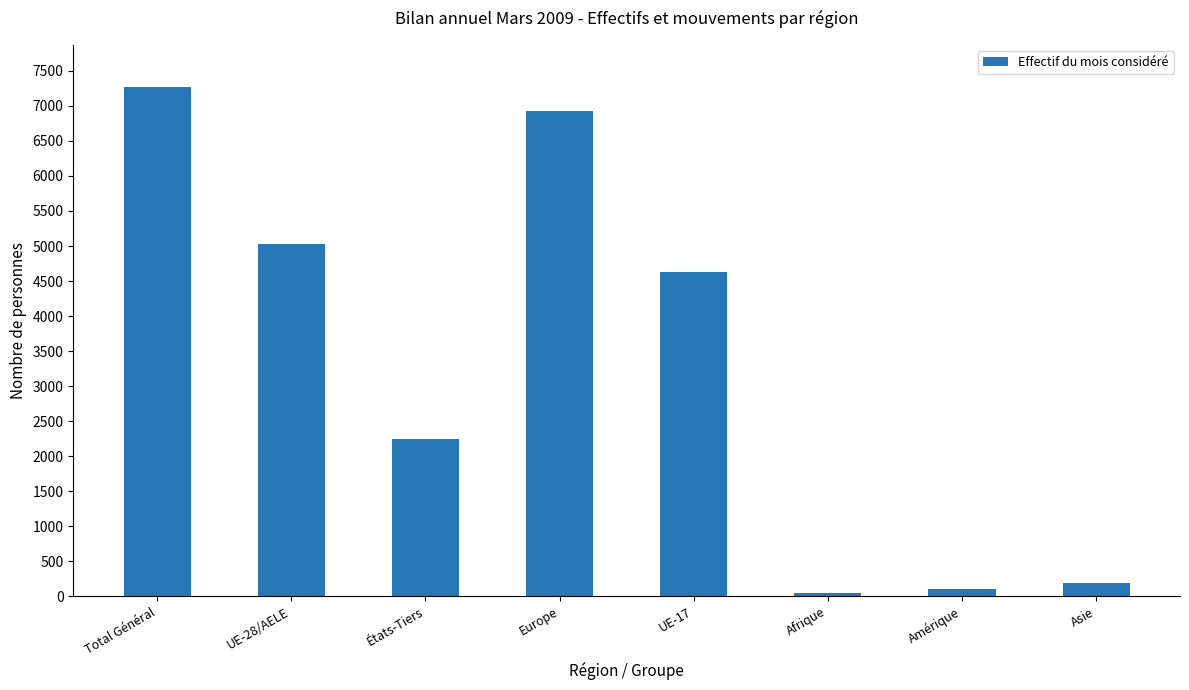

Does the chart contain any negative values?

No